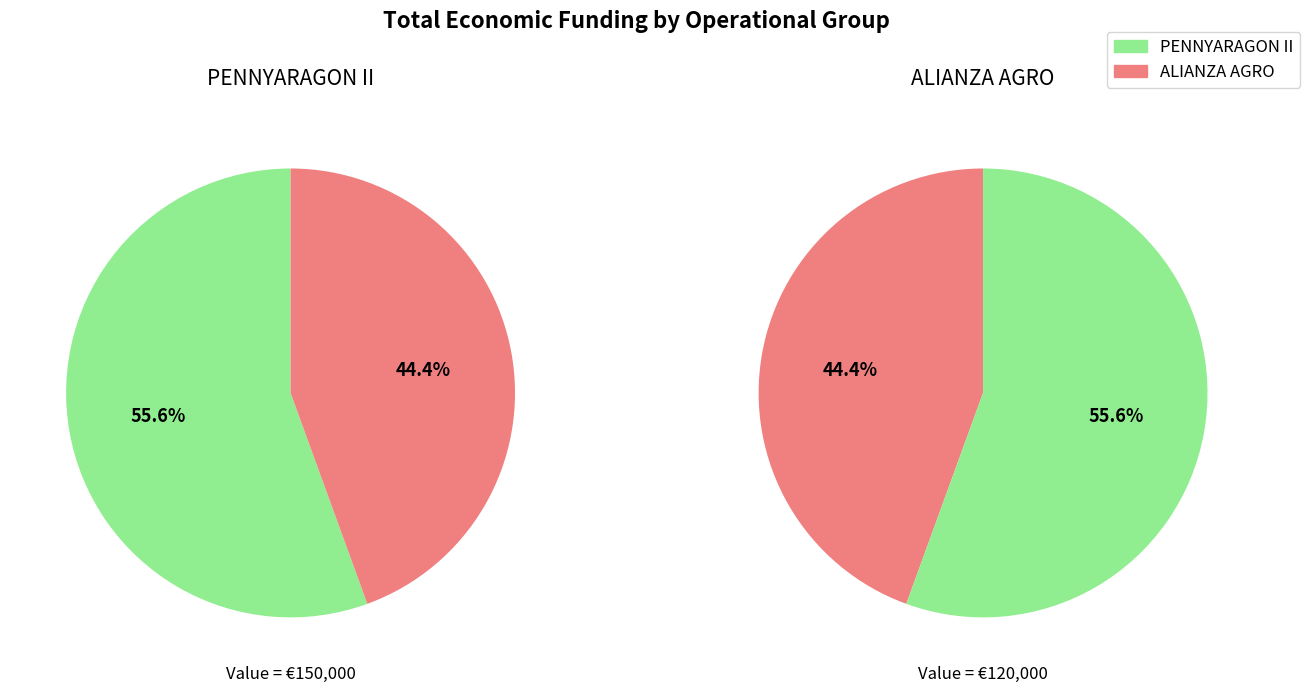

Is there a majority slice in this chart?

Yes